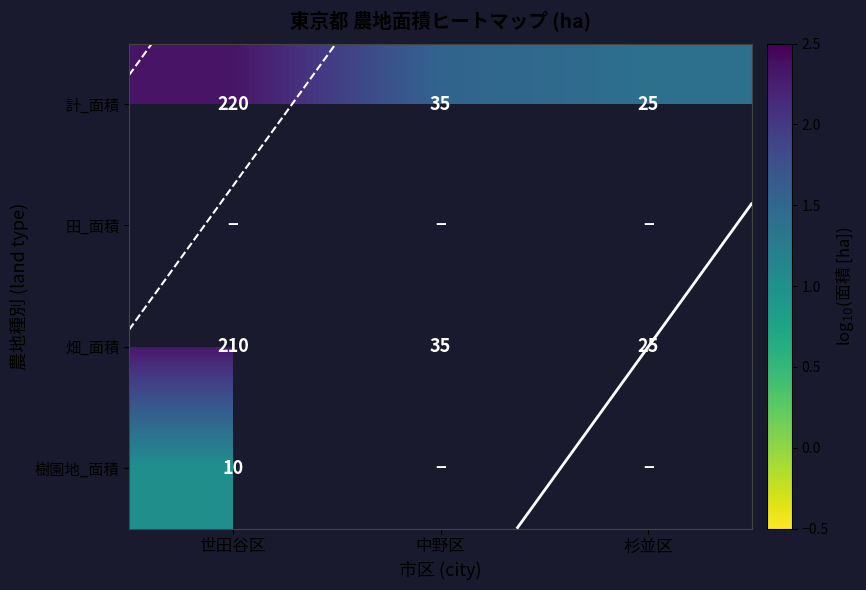

What is the highest value of the 計_面積 series?

2.3